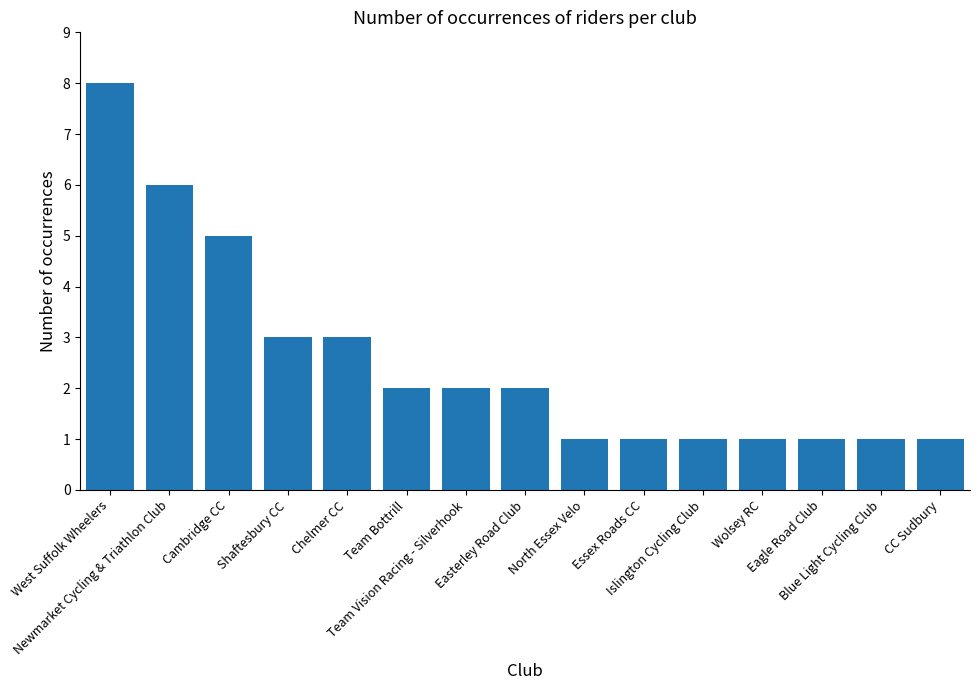

How many values are below 2?

7